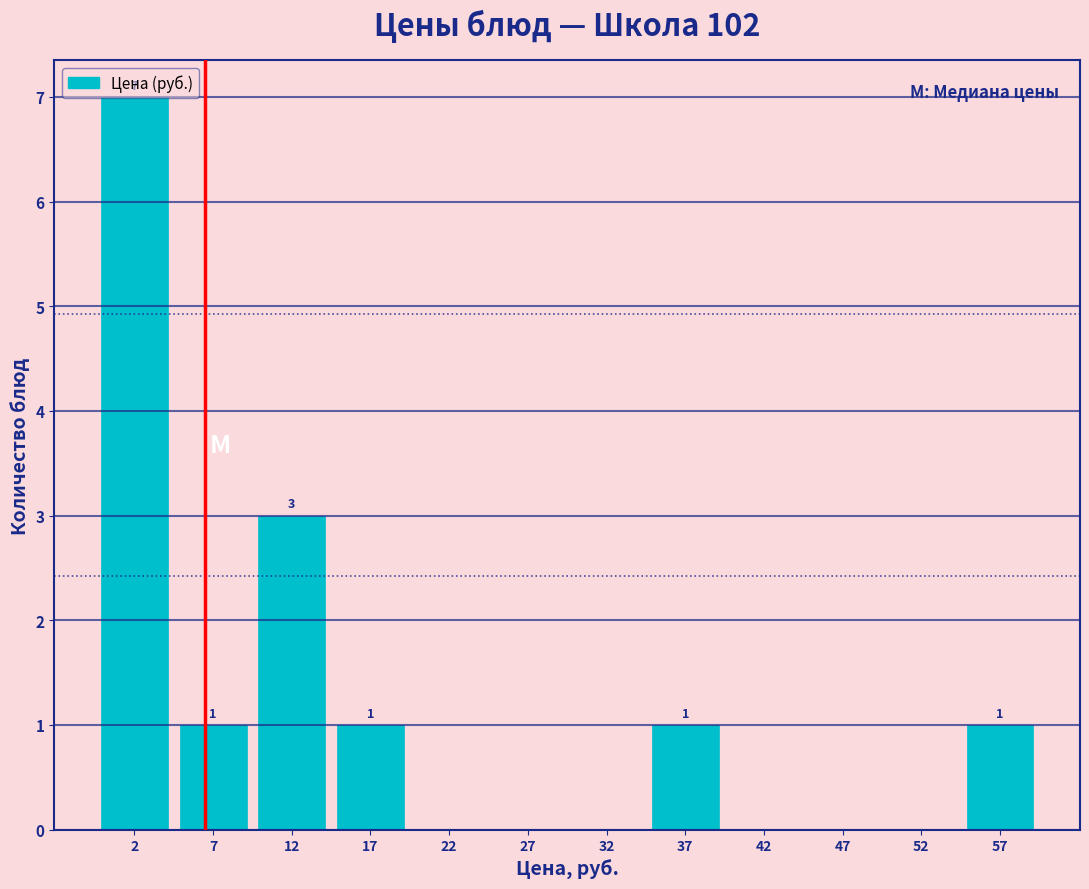

Which range on the x-axis has the tallest bar?

0 to 5